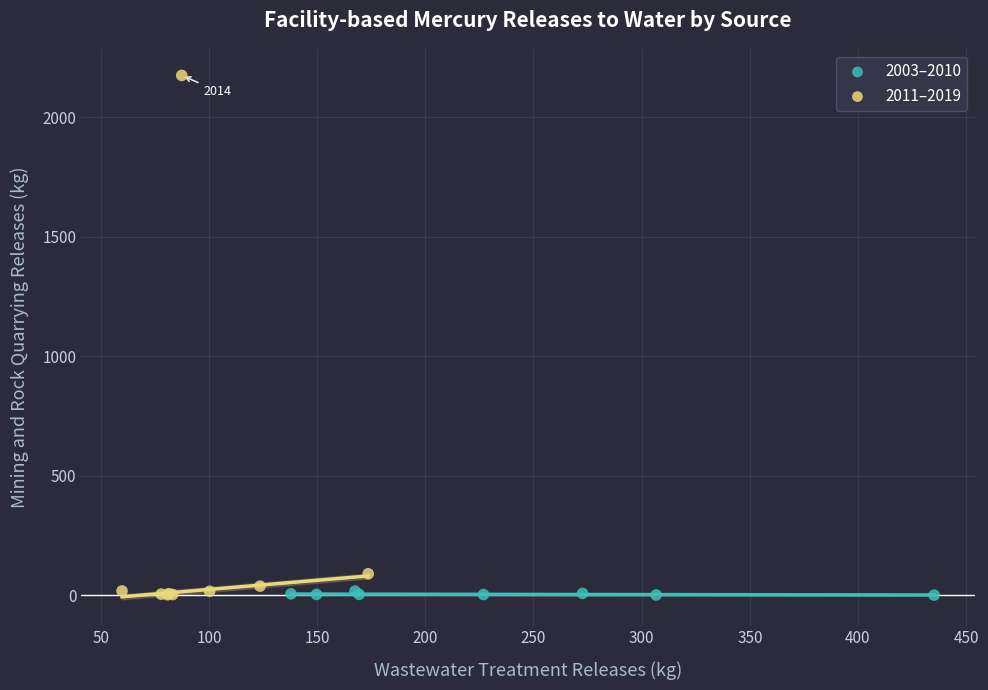

What are all the series names shown in the legend?

2003–2010, 2011–2019